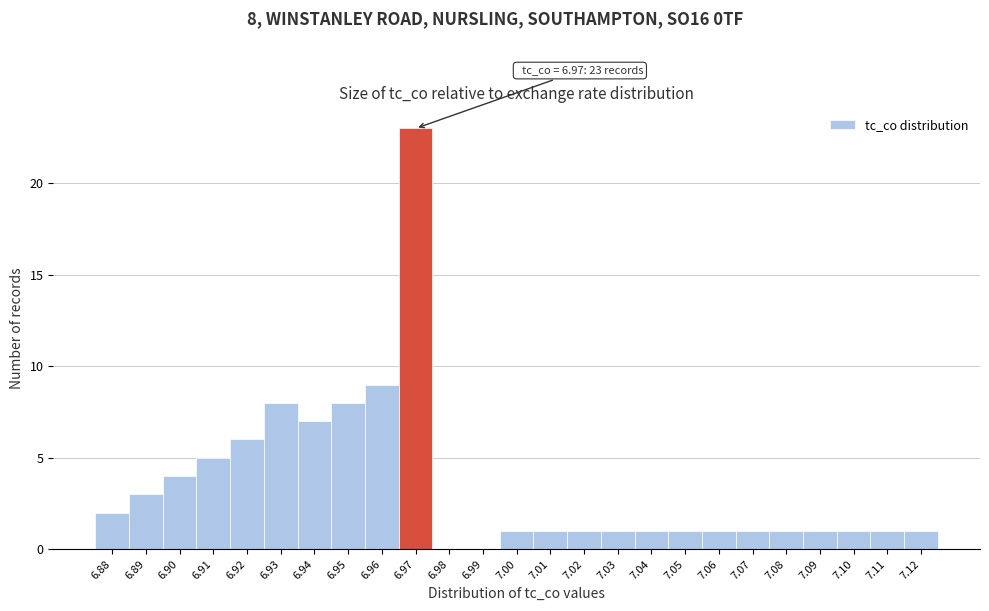

Which range on the x-axis has the tallest bar?

6.965 to 6.975